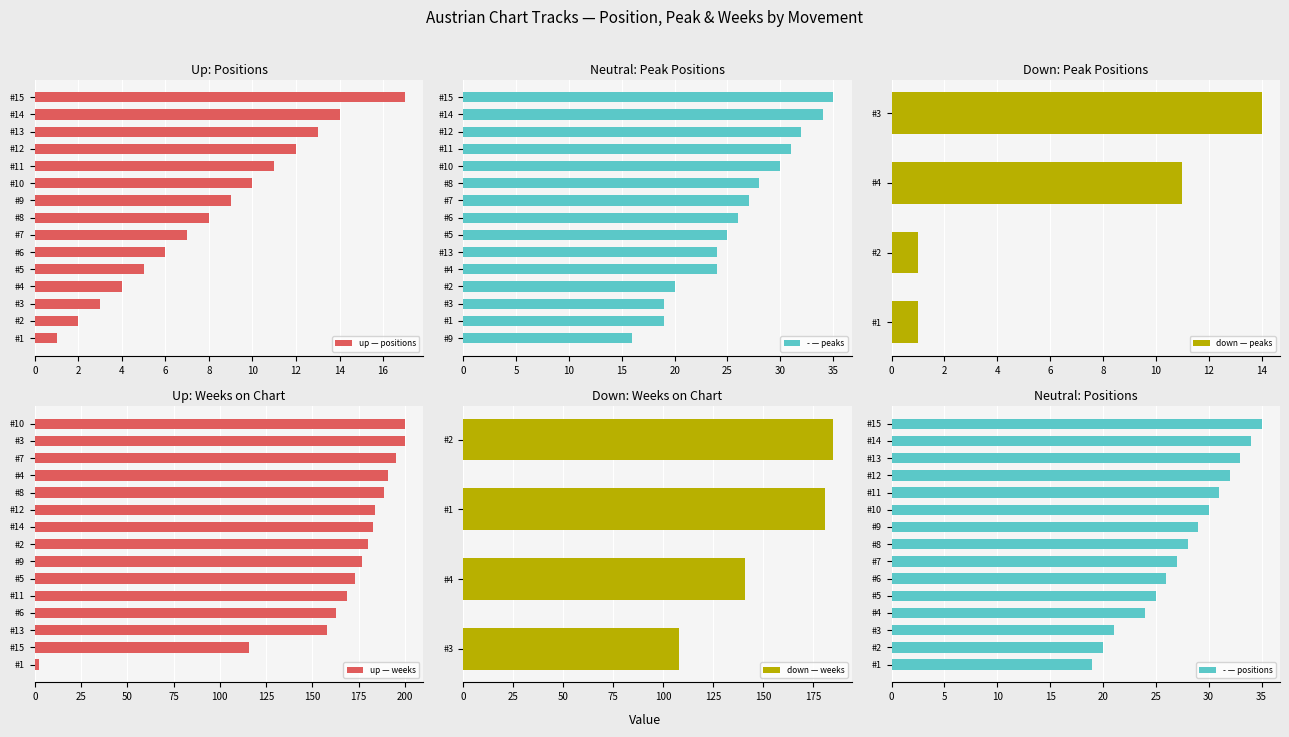

At which label does up — positions reach its peak?

#15